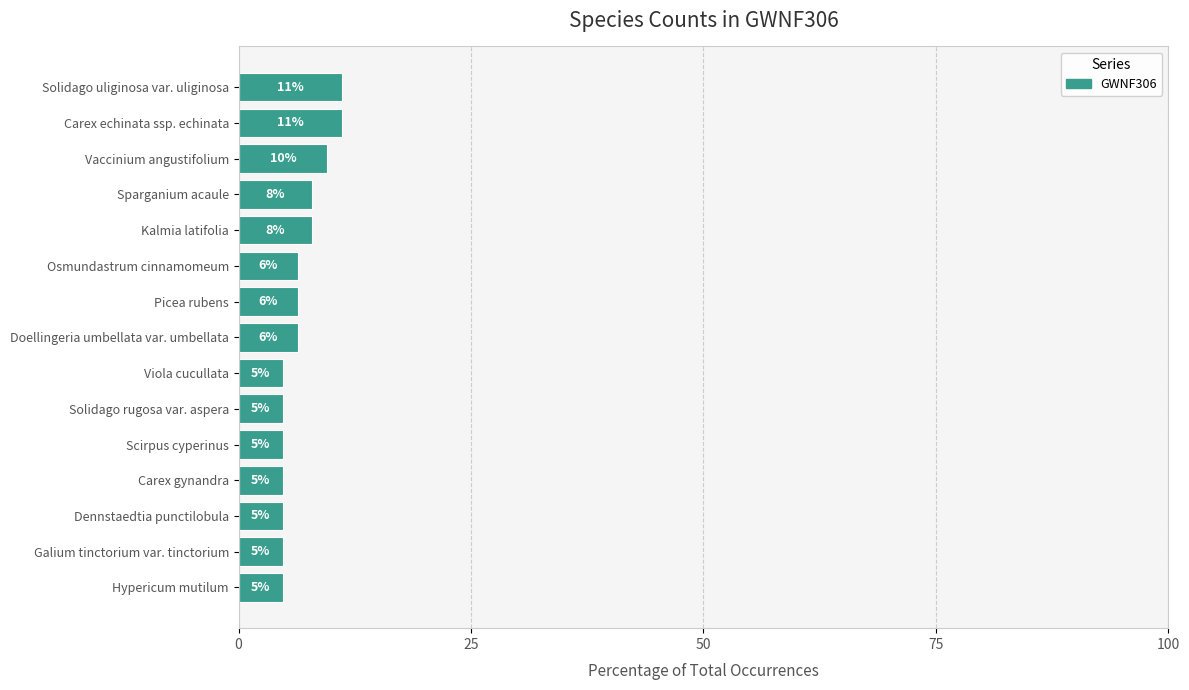

How many bars are there in total?

15